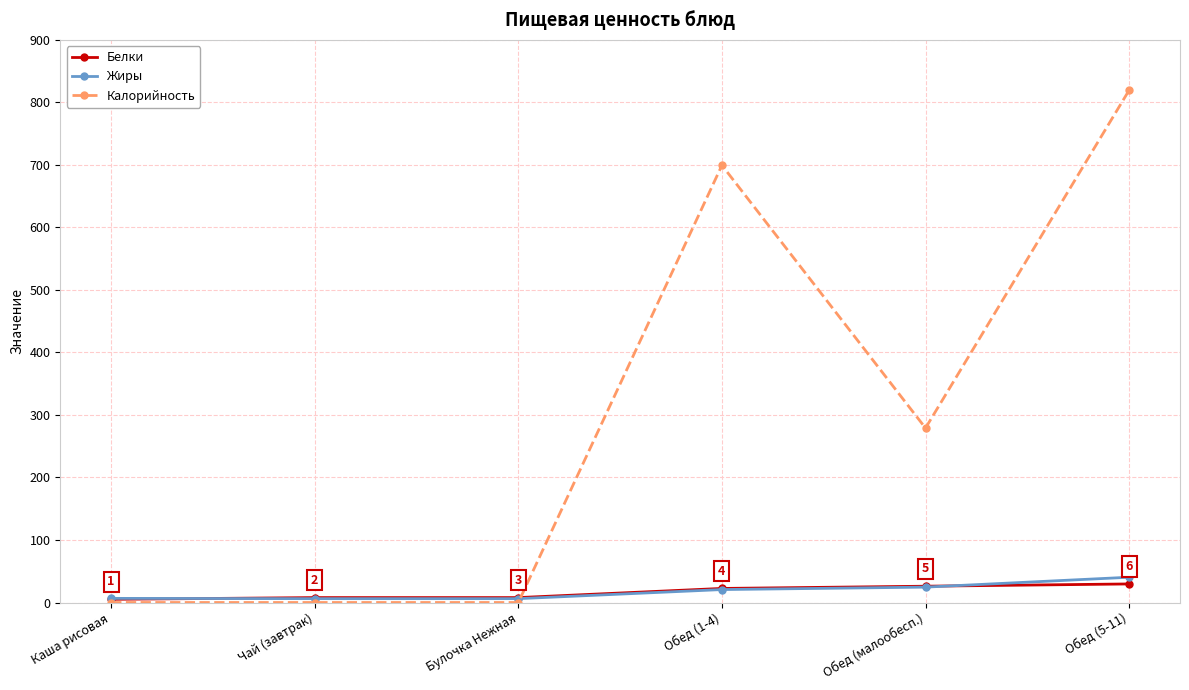

What is the maximum value for Жиры?

40.4